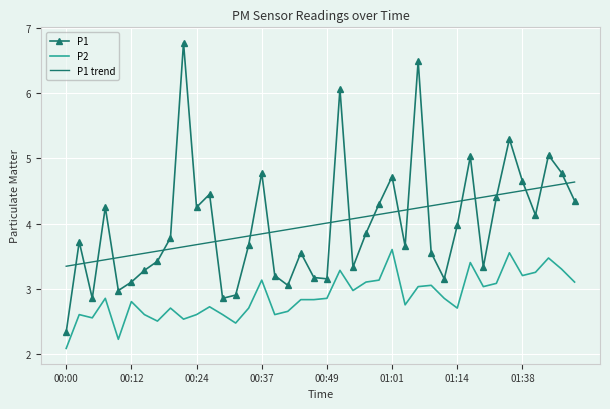

How many interior local valleys does the P1 series have?

11